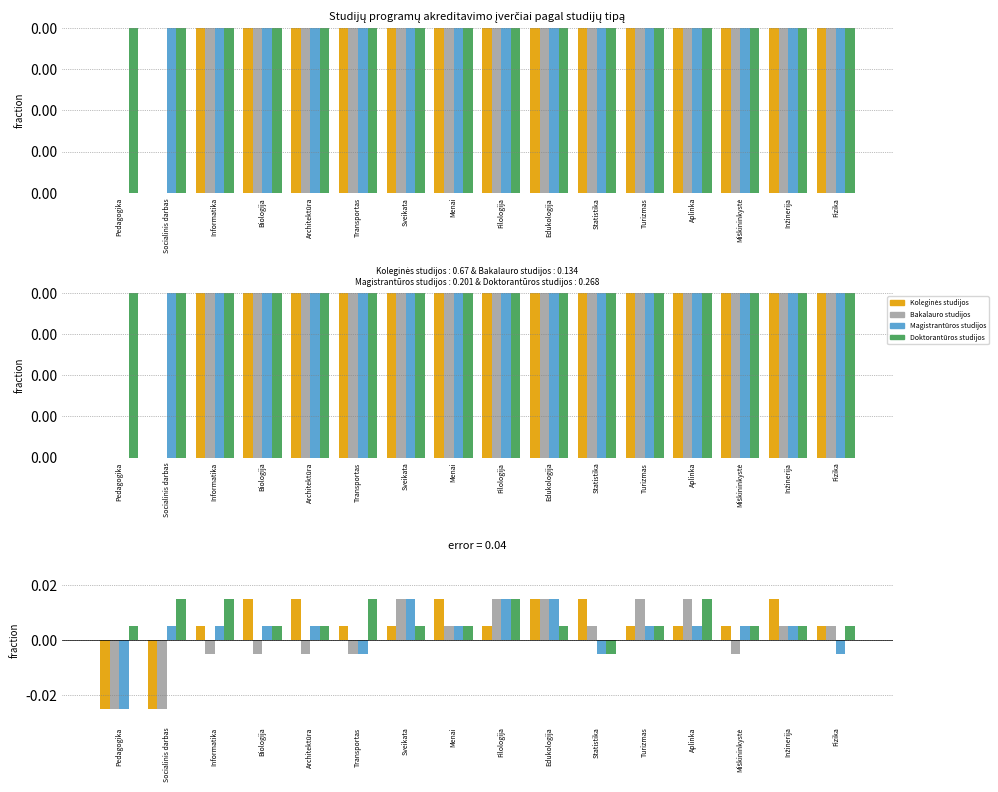

At which label is Doktorantūros studijos closest to 0?

Pedagogika